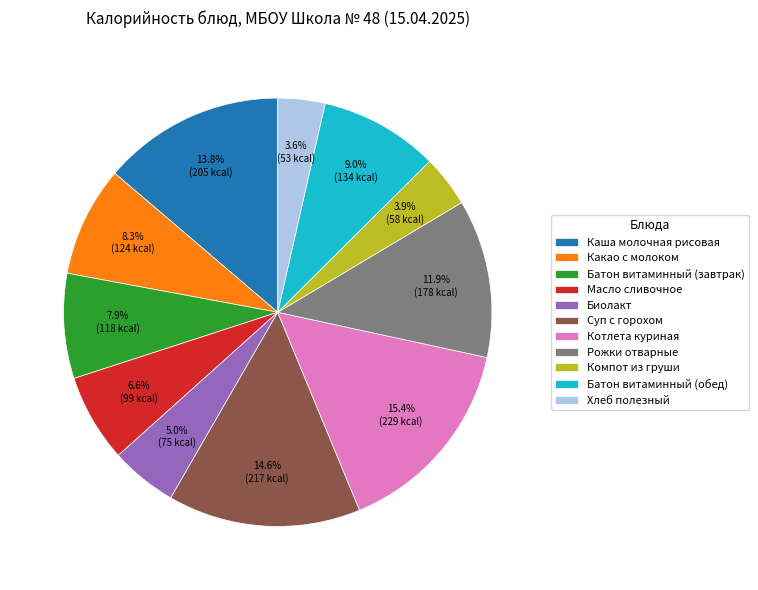

What is the largest slice in the pie chart?

Котлета куриная